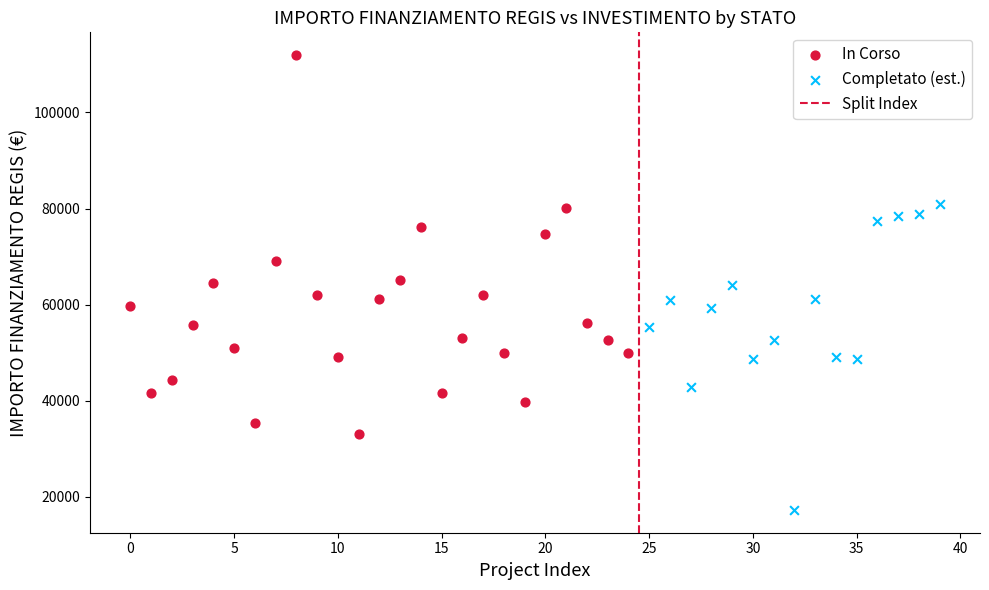

Which series reaches the maximum Y coordinate?

In Corso